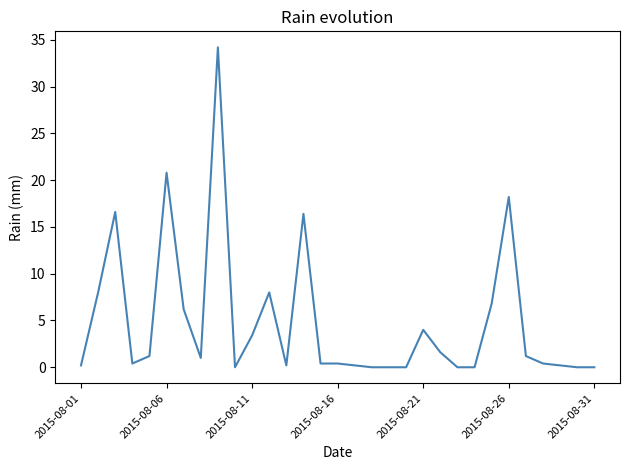

What is the difference between the maximum and minimum values?

34.2